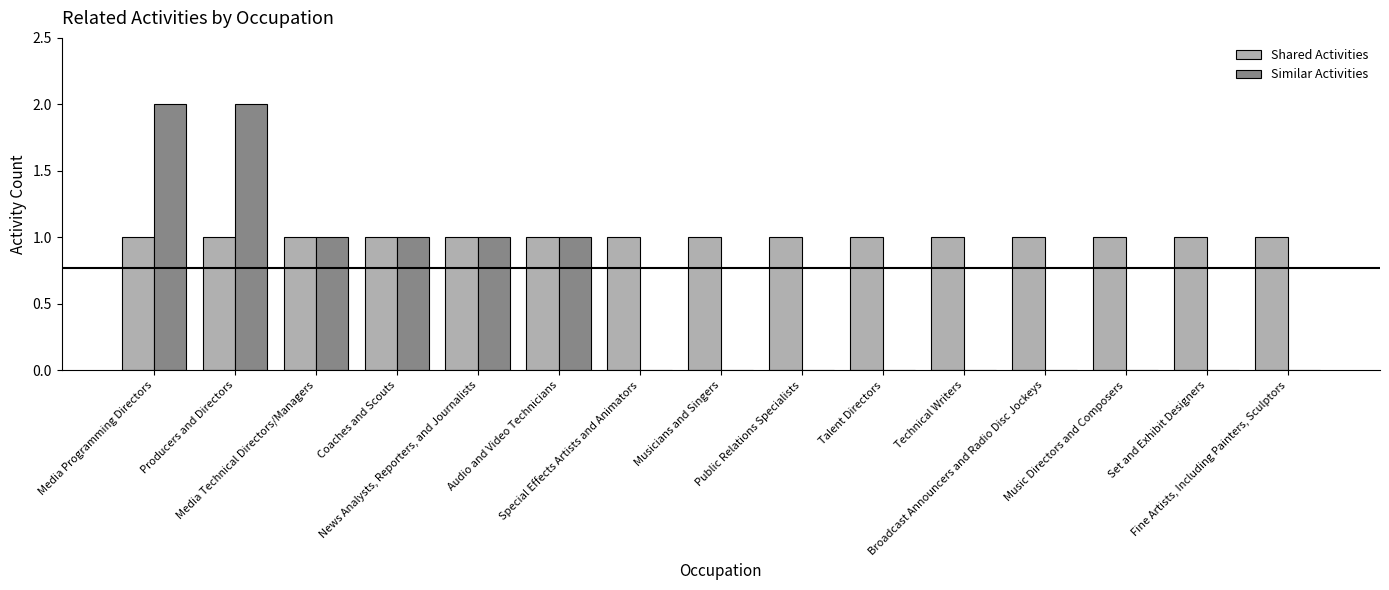

Reading left to right, extract all data points from this chart.

Shared Activities: 1	1	1	1	1	1	1	1	1	1	1	1	1	1	1
Similar Activities: 2	2	1	1	1	1	0	0	0	0	0	0	0	0	0